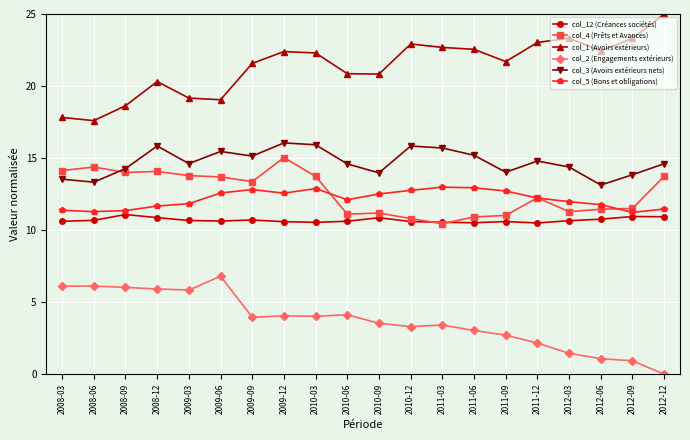

What is the label of the 7th point from the right?

2011-06